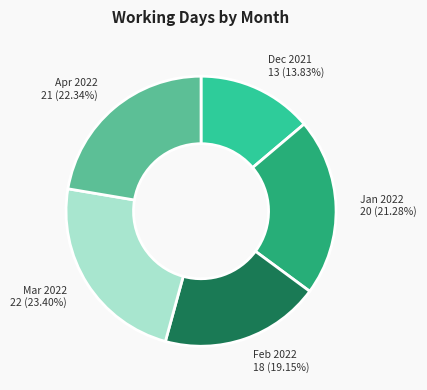

How many segments does this pie chart have?

5